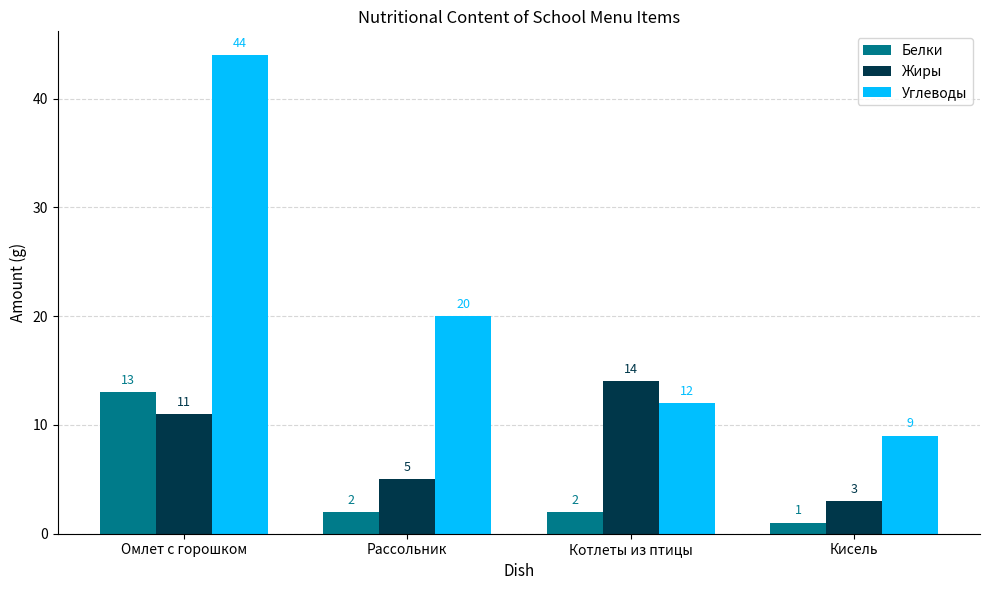

What is the label of the 2nd bar from the right?

Котлеты из птицы